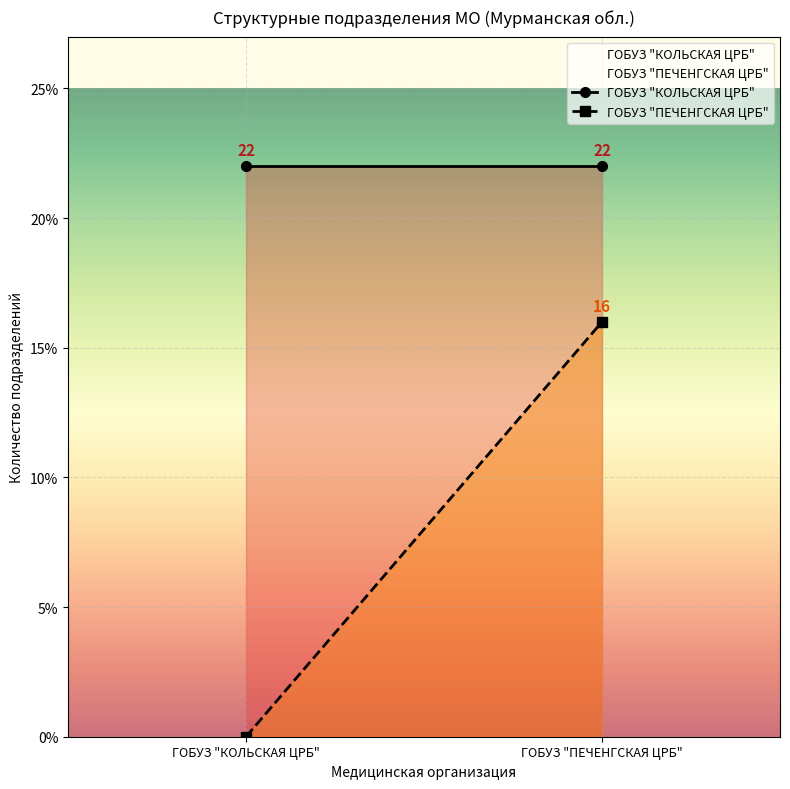

What is the sum of all ГОБУЗ "КОЛЬСКАЯ ЦРБ" values?

44